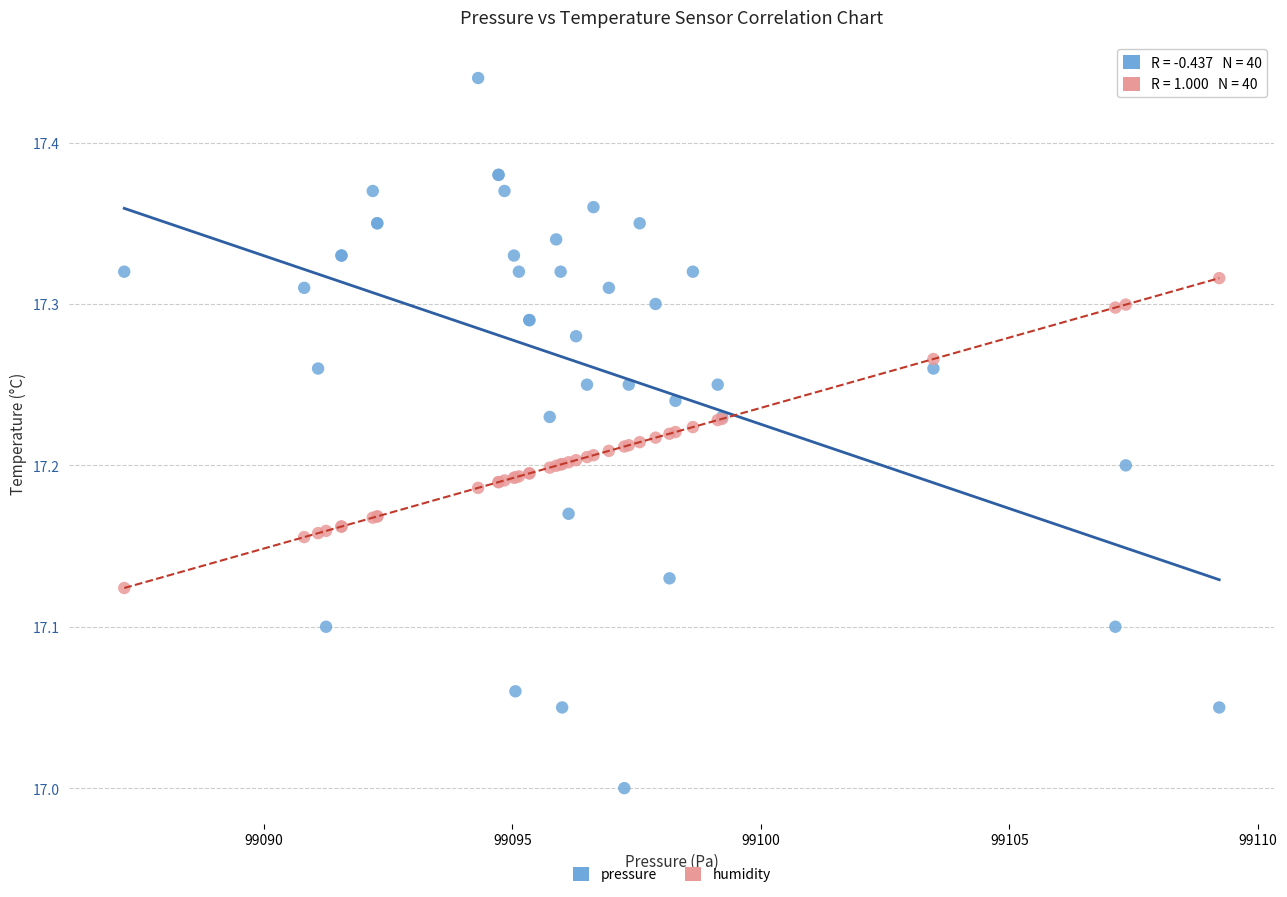

Which series reaches the maximum Y coordinate?

pressure